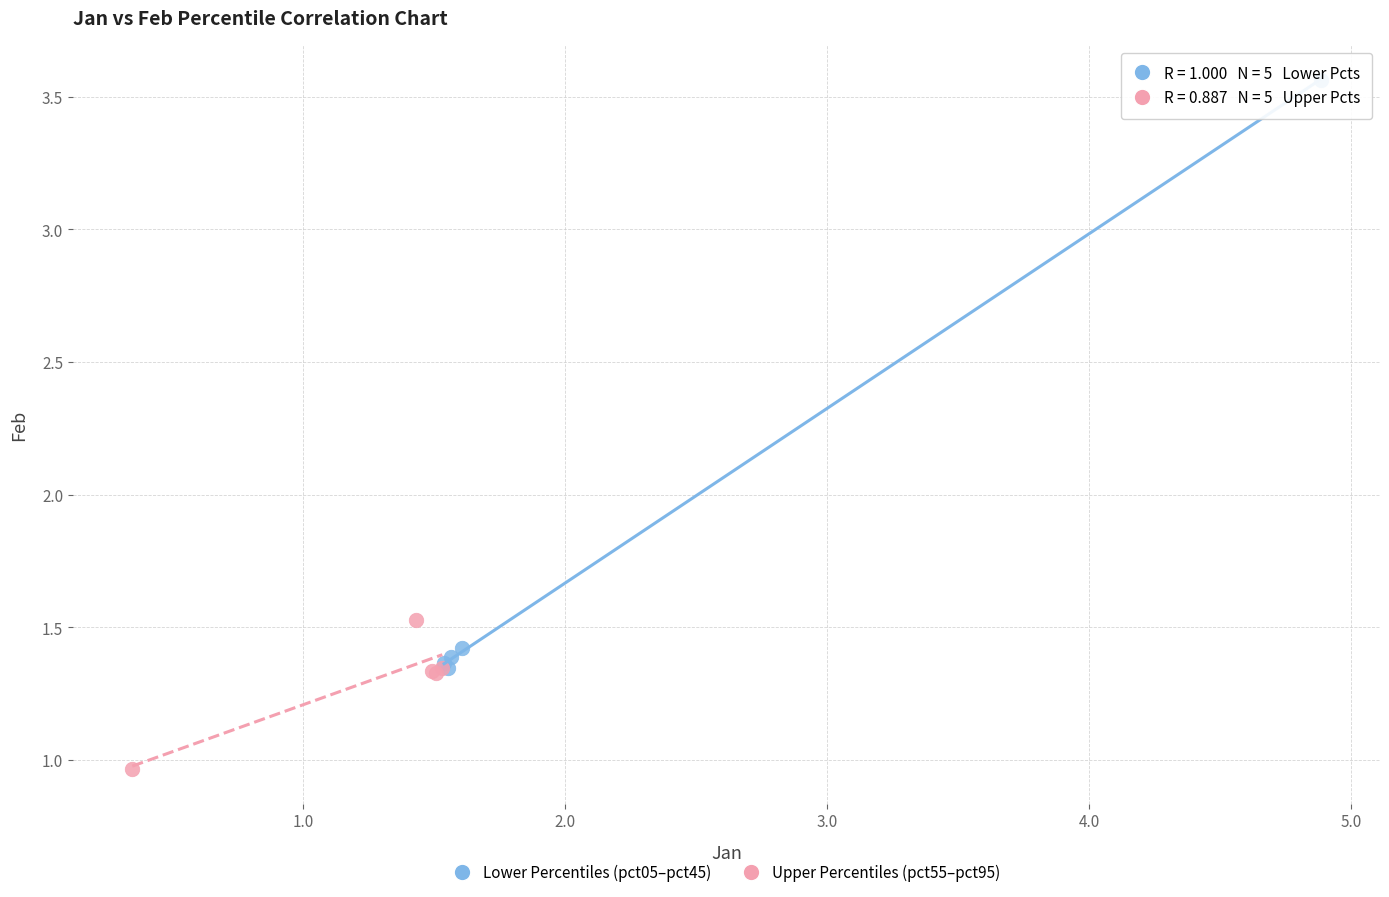

Which series reaches the maximum Y coordinate?

Lower Percentiles (pct05–pct45)